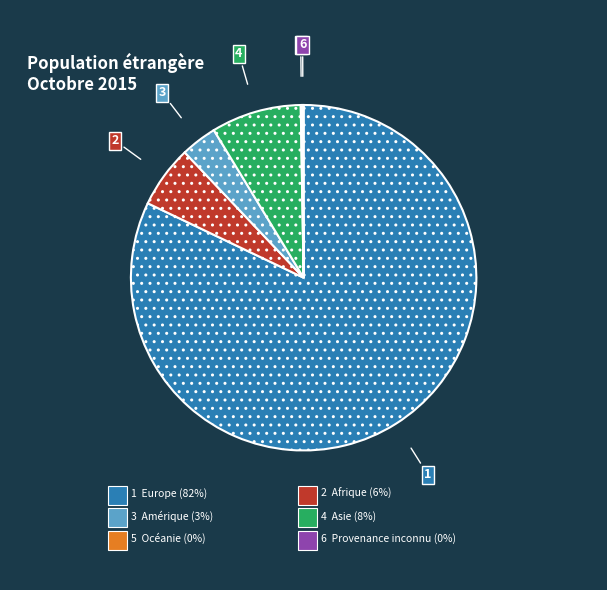

Does Asie account for over 50% of the chart?

No